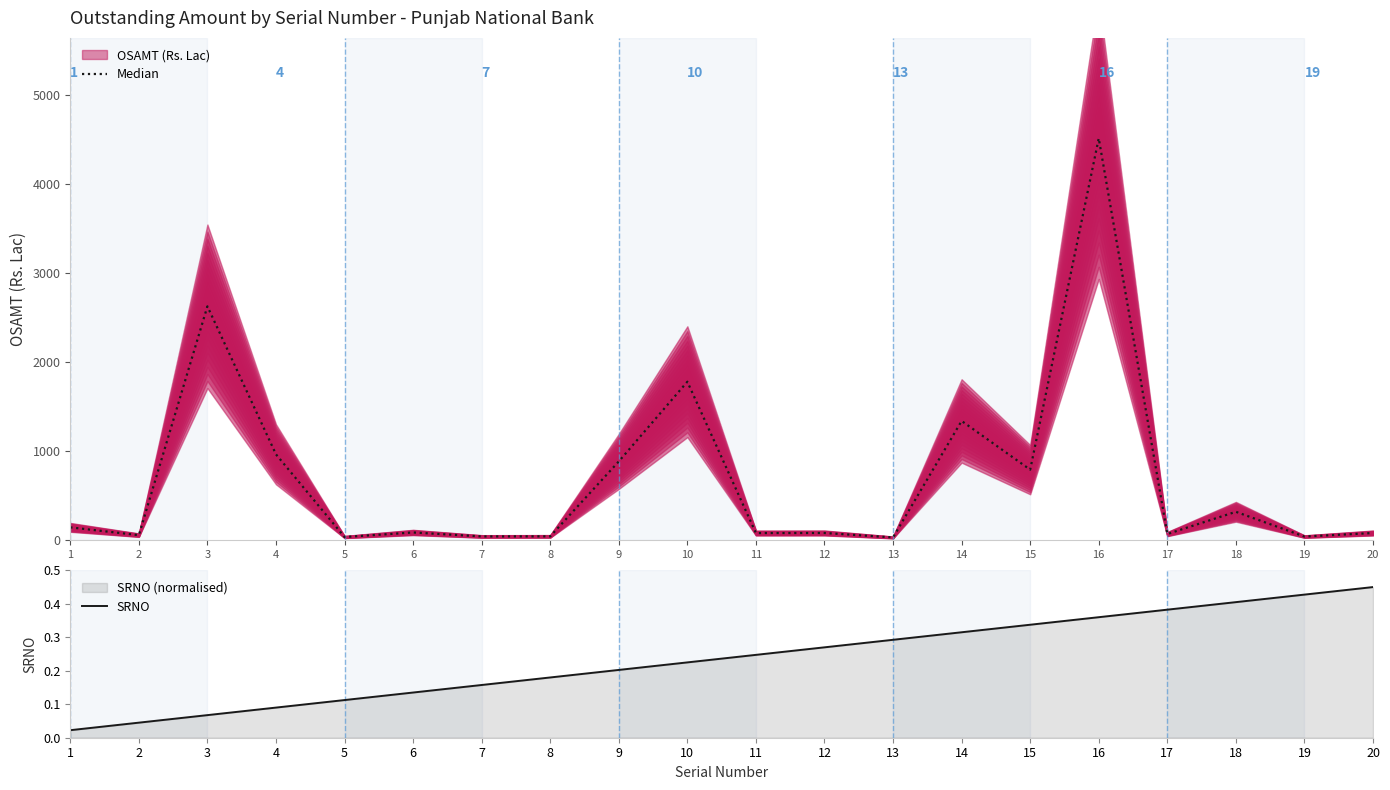

At which category does the chart reach its peak across all series?

16